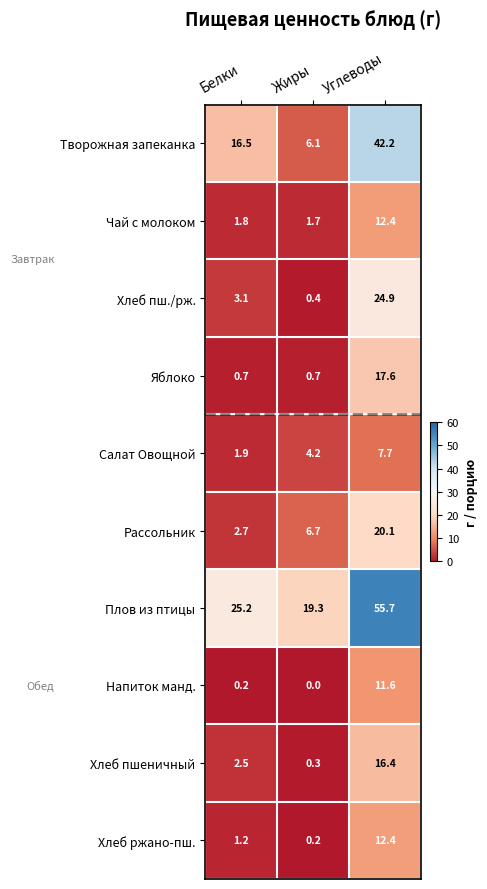

At how many categories does at least one series exceed 50?

1